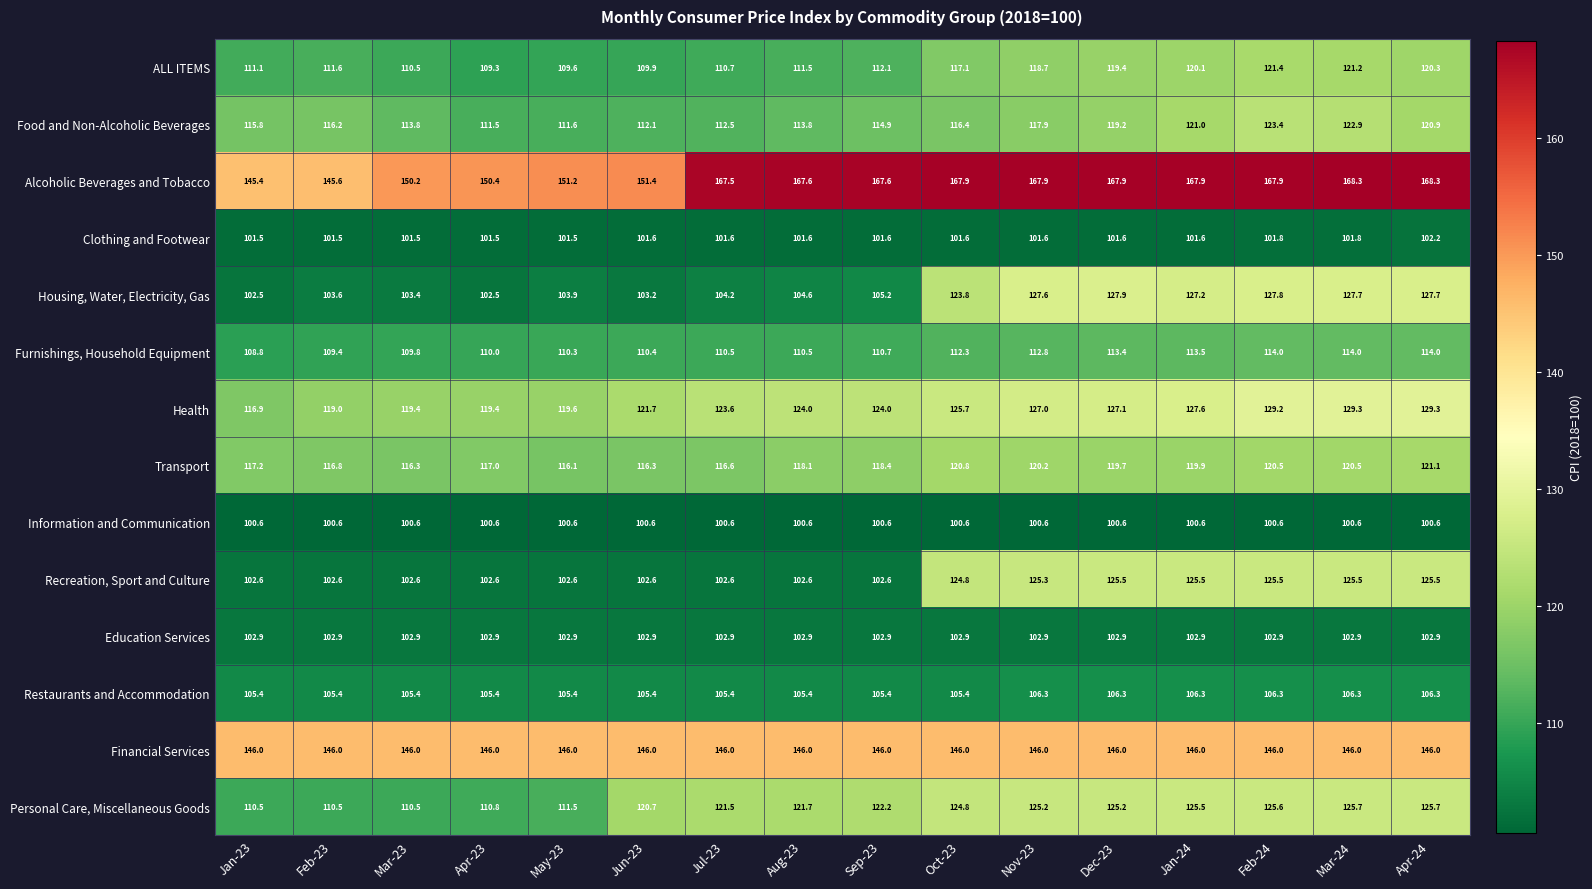

How many distinct data groups are displayed?

14